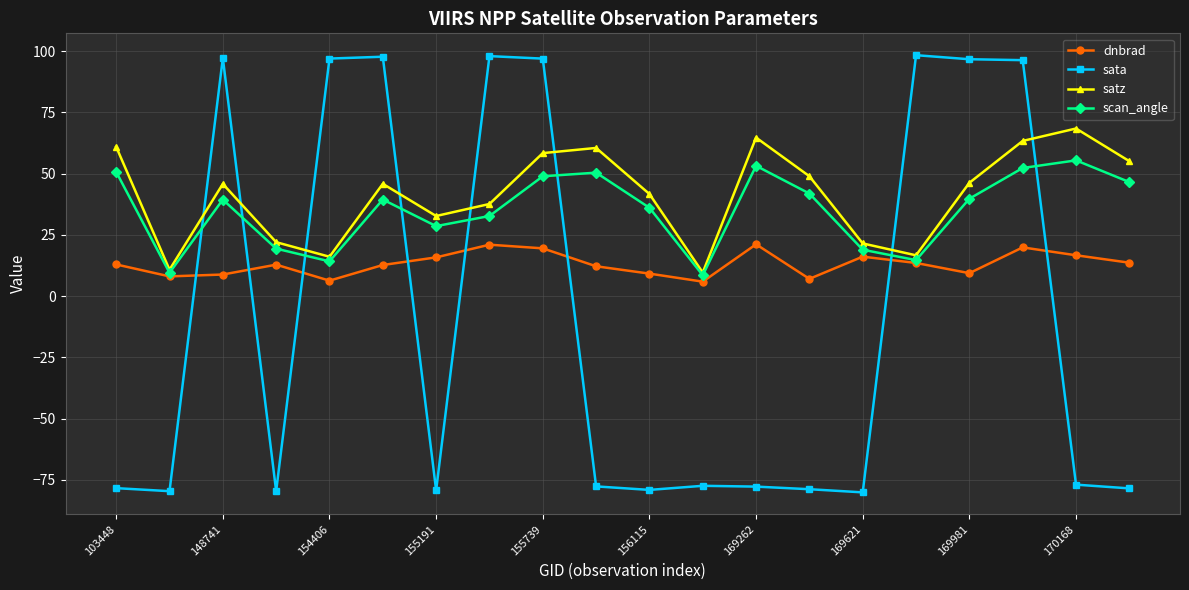

What is the maximum value for sata?

98.3